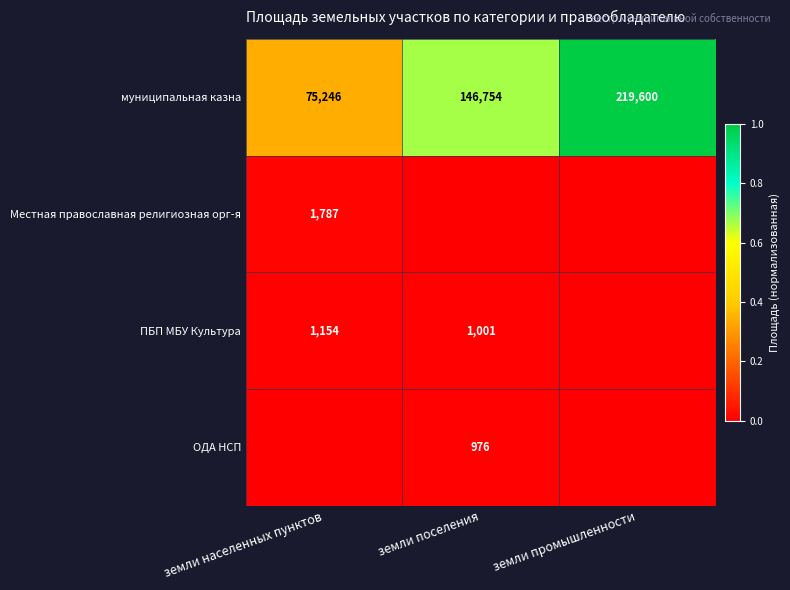

How many distinct data groups are displayed?

4